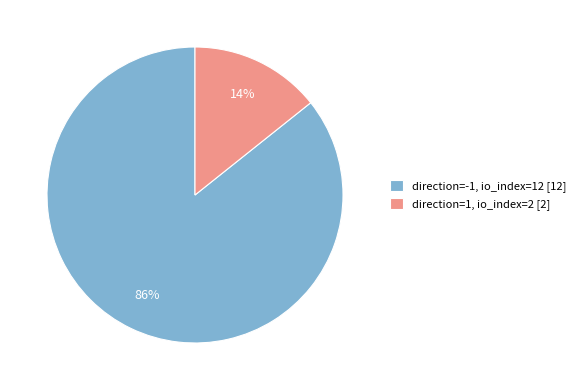

Is there a majority slice in this chart?

Yes